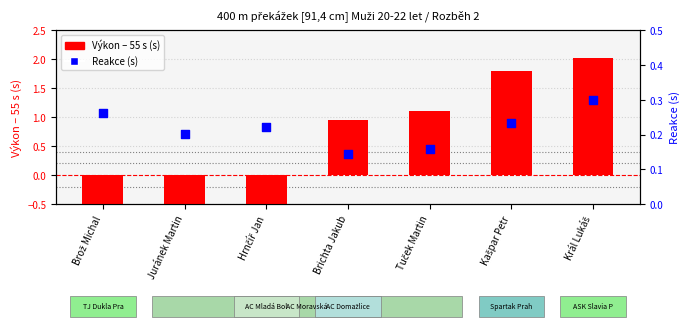

Is the value of Reakce (s) at Kašpar Petr greater than the value of Výkon – 55 s (s) at Juránek Martin?

Yes